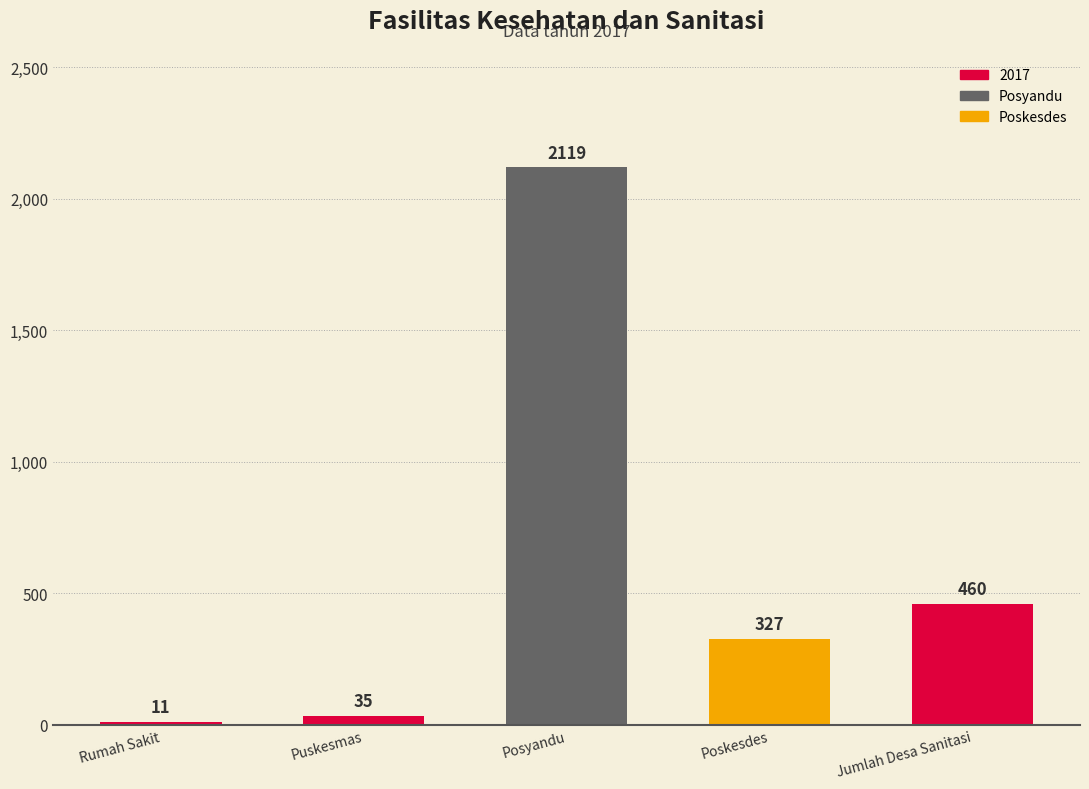

Which has a higher value, Poskesdes or Rumah Sakit?

Poskesdes